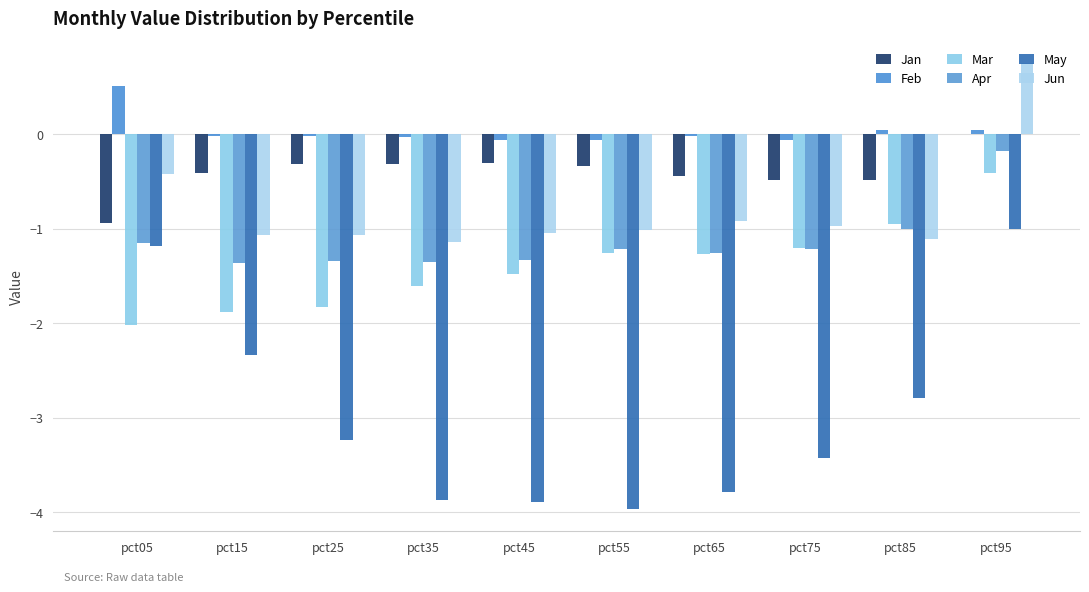

What is the average value of the Jun series?

-0.8